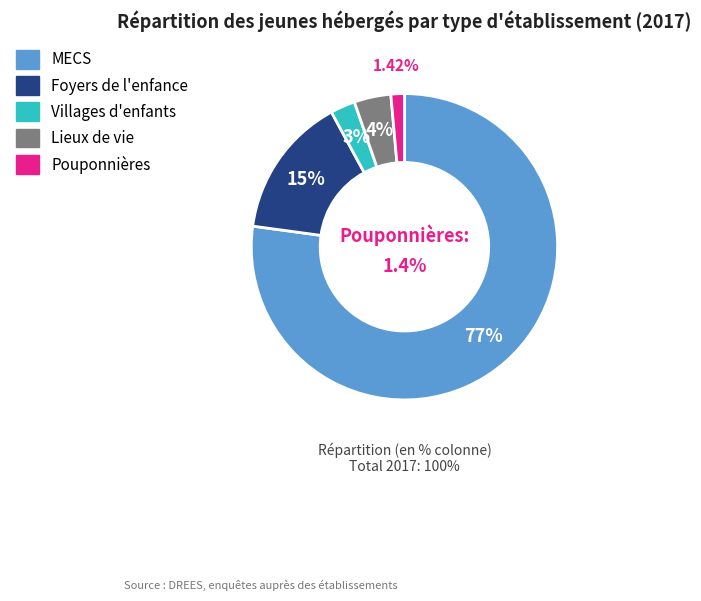

What percentage is NOT represented by MECS?

22.8%